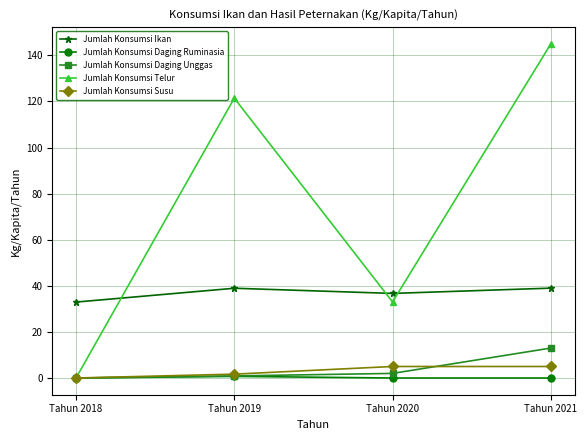

True or false: Jumlah Konsumsi Telur and Jumlah Konsumsi Ikan intersect in this chart.

True